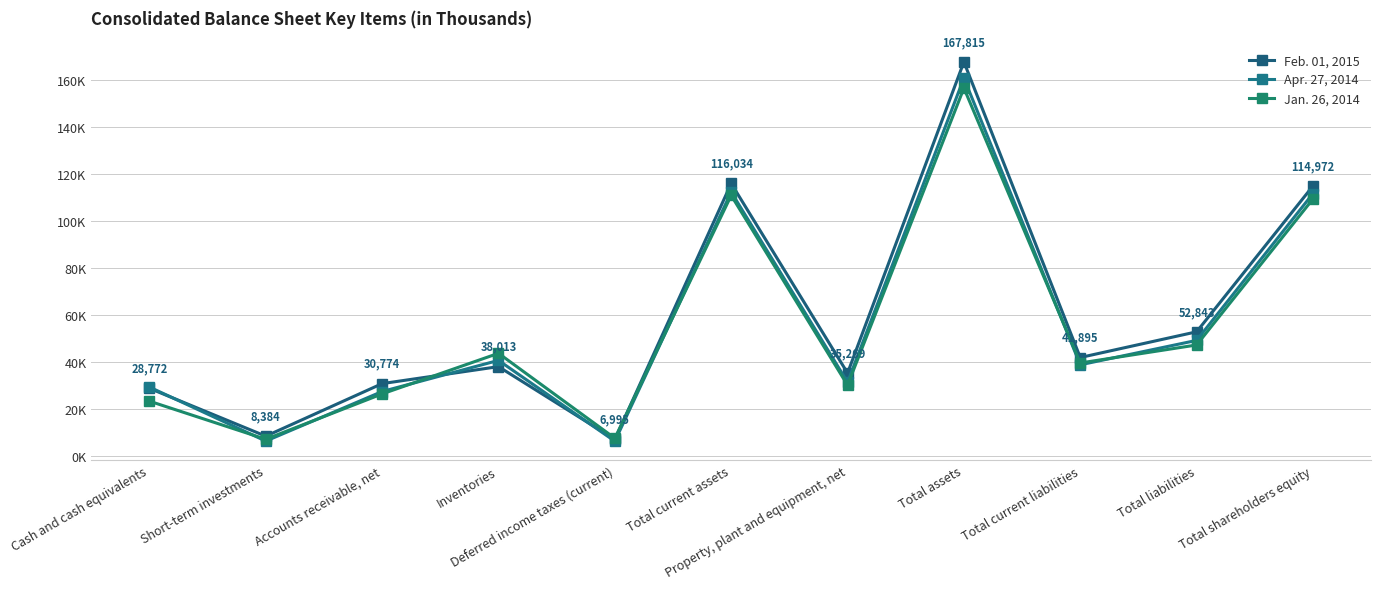

Which category has the highest value across all series?

Total assets